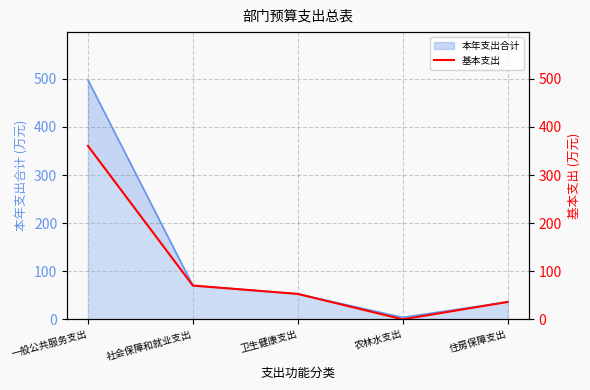

Rank the categories by value from lowest to highest.

农林水支出, 住房保障支出, 卫生健康支出, 社会保障和就业支出, 一般公共服务支出